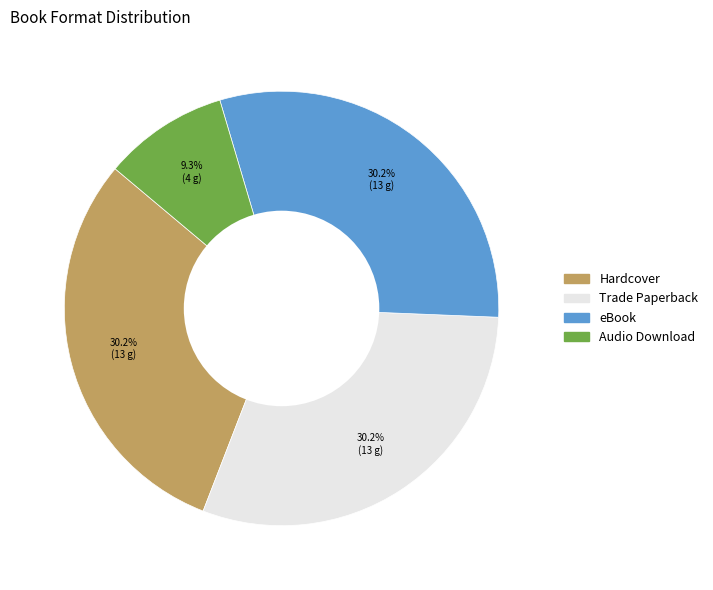

The Trade Paperback slice represents 37% of the pie. True or false?

False